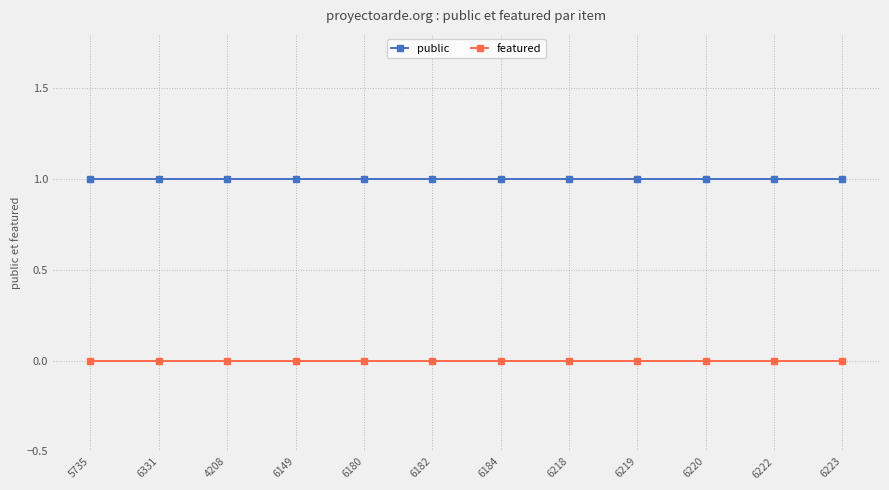

True or false: public and featured cross at least once.

False